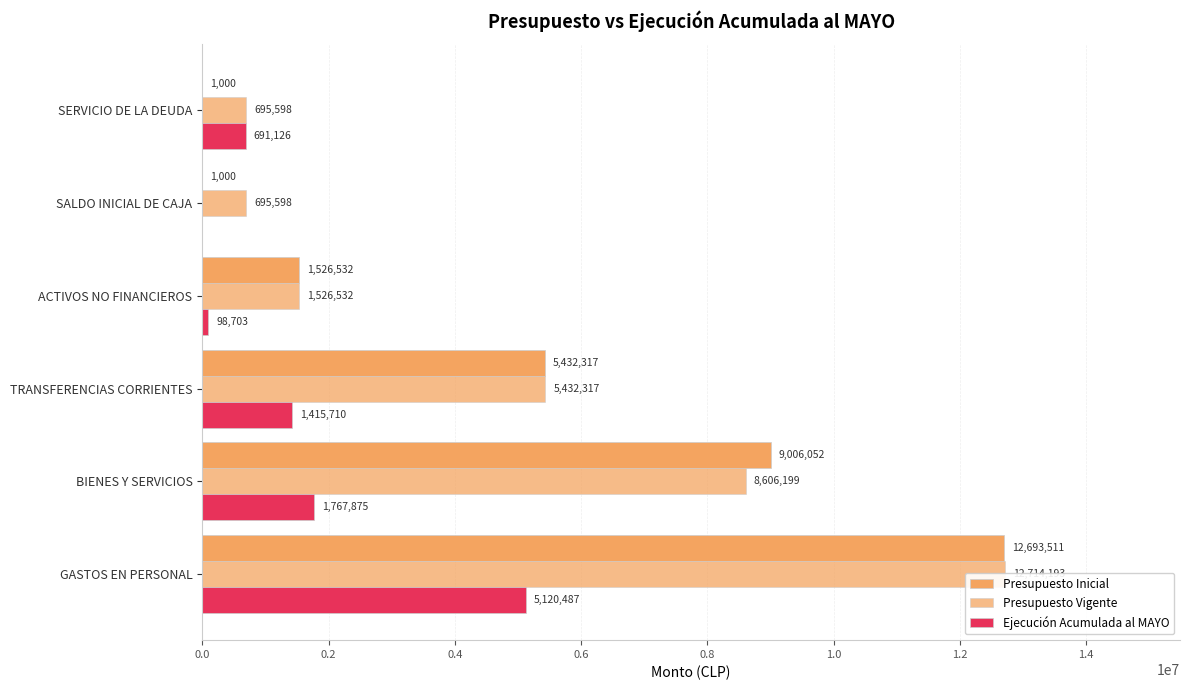

What are all the series names shown in the legend?

Presupuesto Inicial, Presupuesto Vigente, Ejecución Acumulada al MAYO